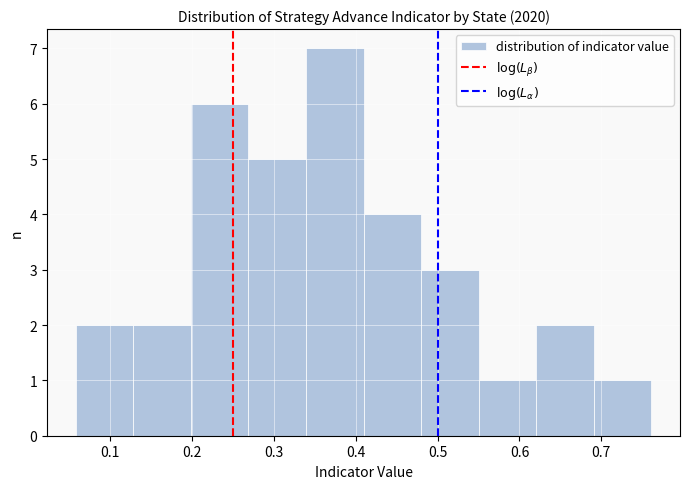

Reading left to right, transcribe this chart: for each bar, give the range it covers on the x-axis and its height. Neither the bar edges nor the heights are printed on the chart, so give them approximately, as read against the axes.

0.06 to 0.13: 2
0.13 to 0.20: 2
0.20 to 0.27: 6
0.27 to 0.34: 5
0.34 to 0.41: 7
0.41 to 0.48: 4
0.48 to 0.55: 3
0.55 to 0.62: 1
0.62 to 0.69: 2
0.69 to 0.76: 1